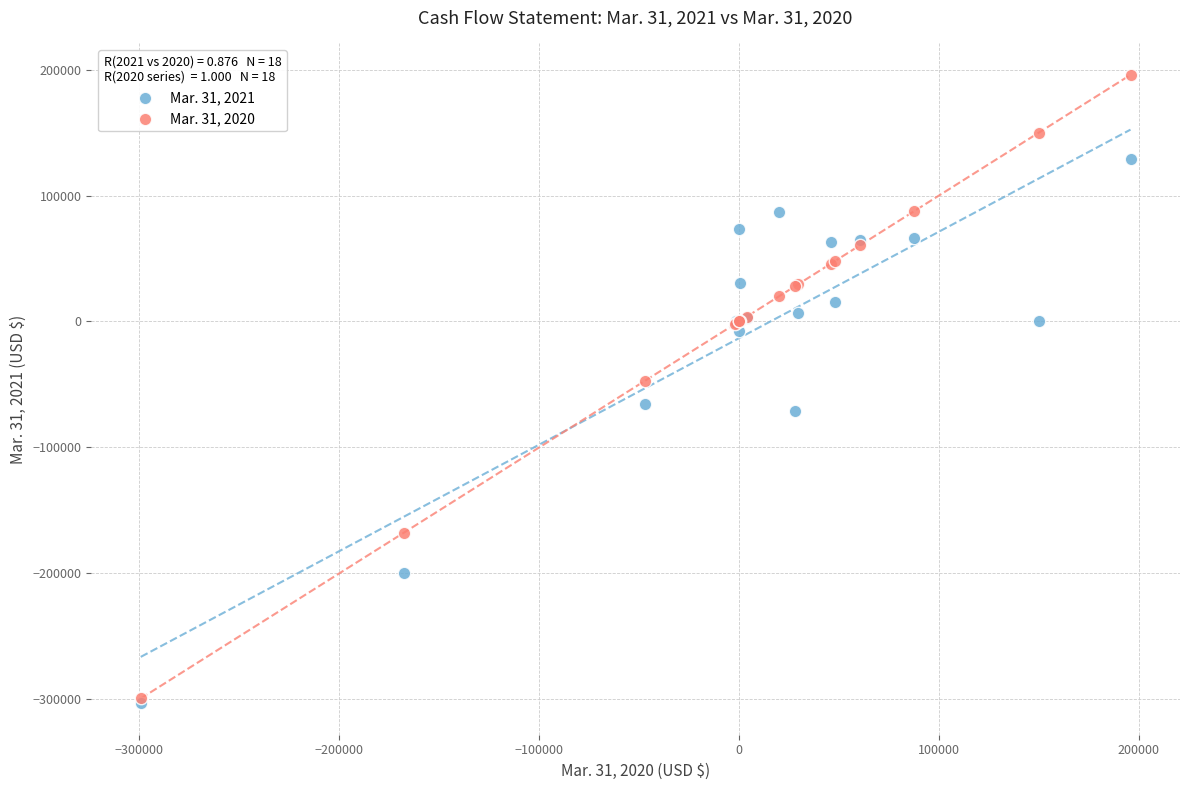

Across all series, what Y value is closest to -53704?

-47034